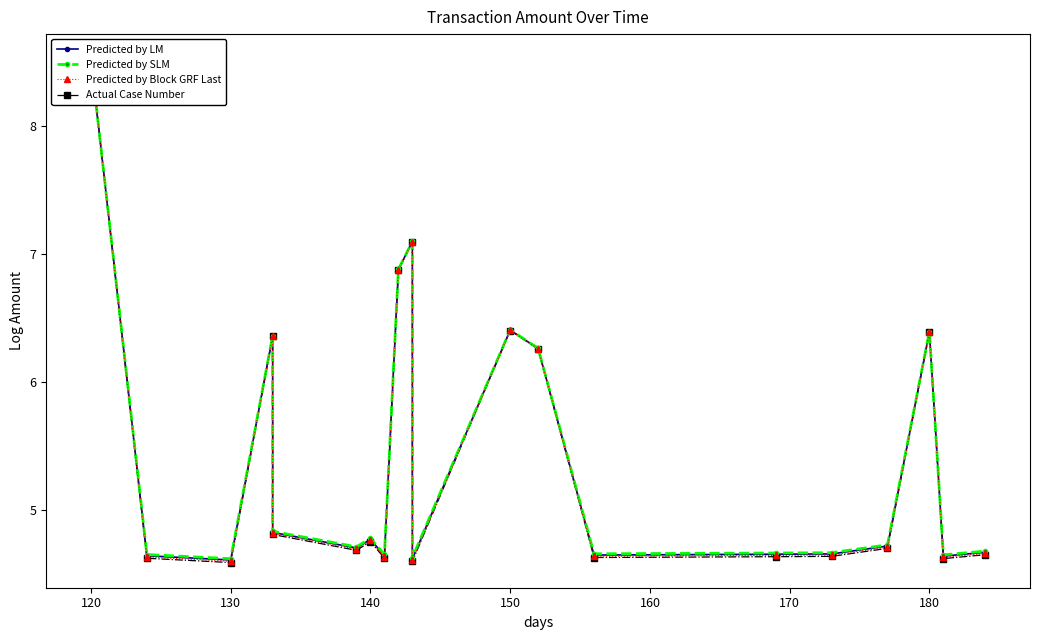

What is the value of the Predicted by SLM point at the 14th from the left?

4.7